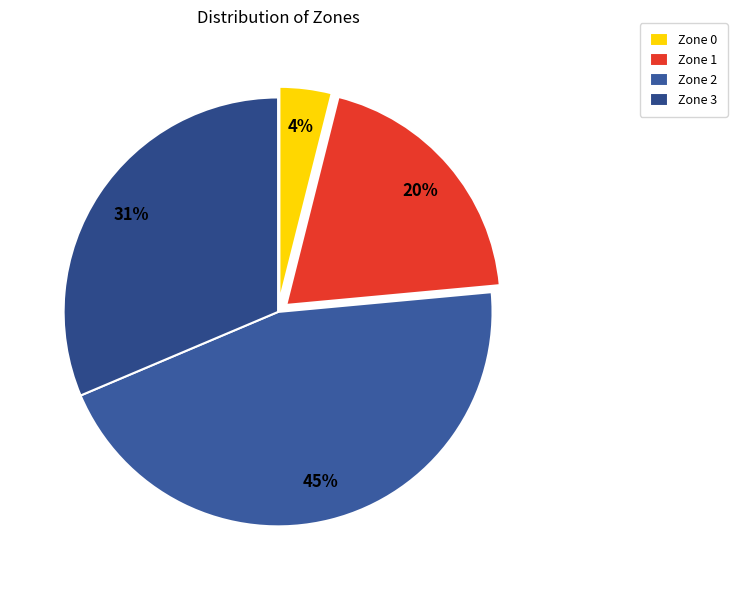

The Zone 0 slice represents 1% of the pie. True or false?

False